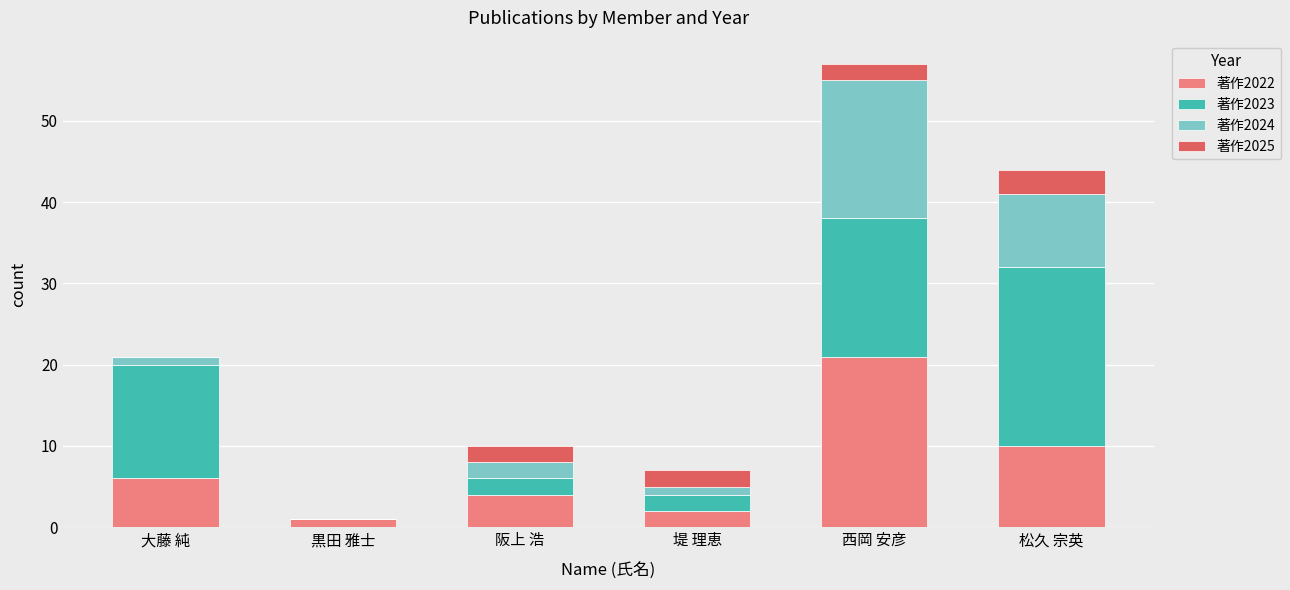

The 著作2022 series shows 10 at 松久 宗英. True or false?

True